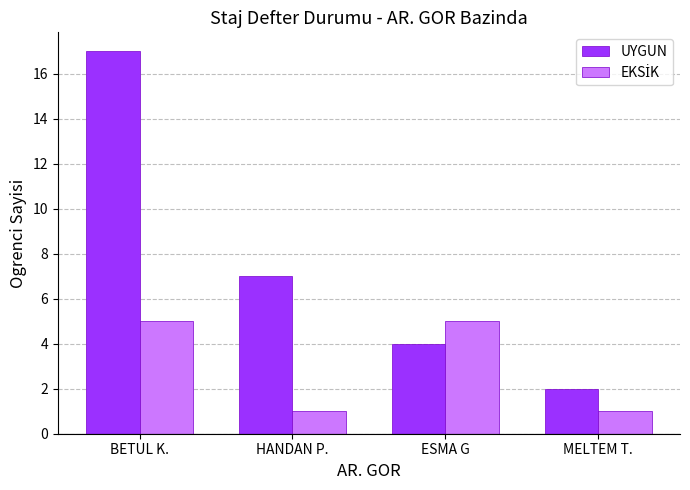

What is the maximum value for UYGUN?

17